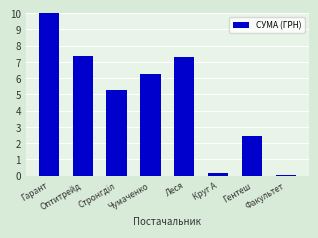

Where does the data first go above 6?

Гарант